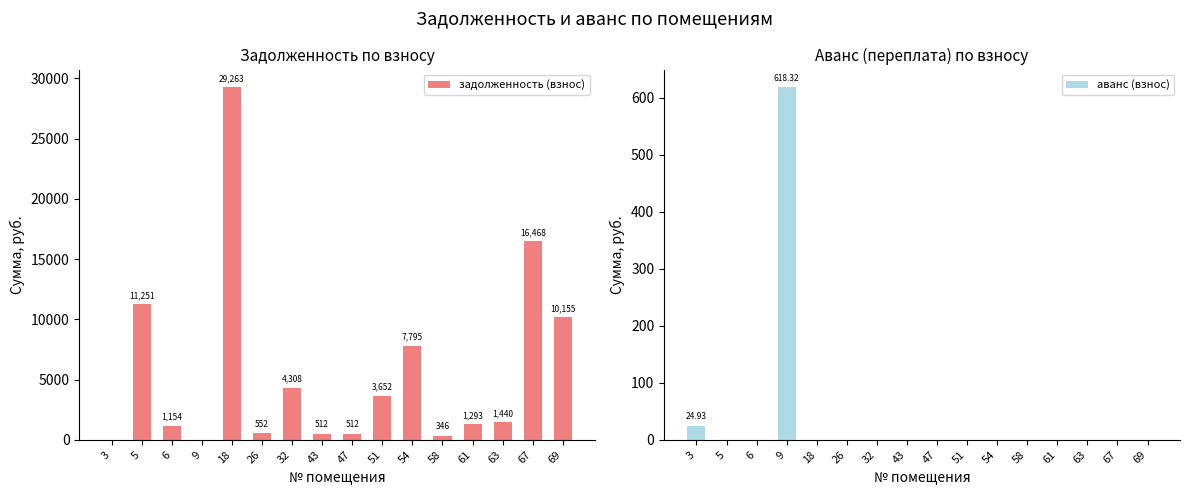

At 43, list the series in order from largest to smallest.

задолженность (взнос), аванс (взнос)